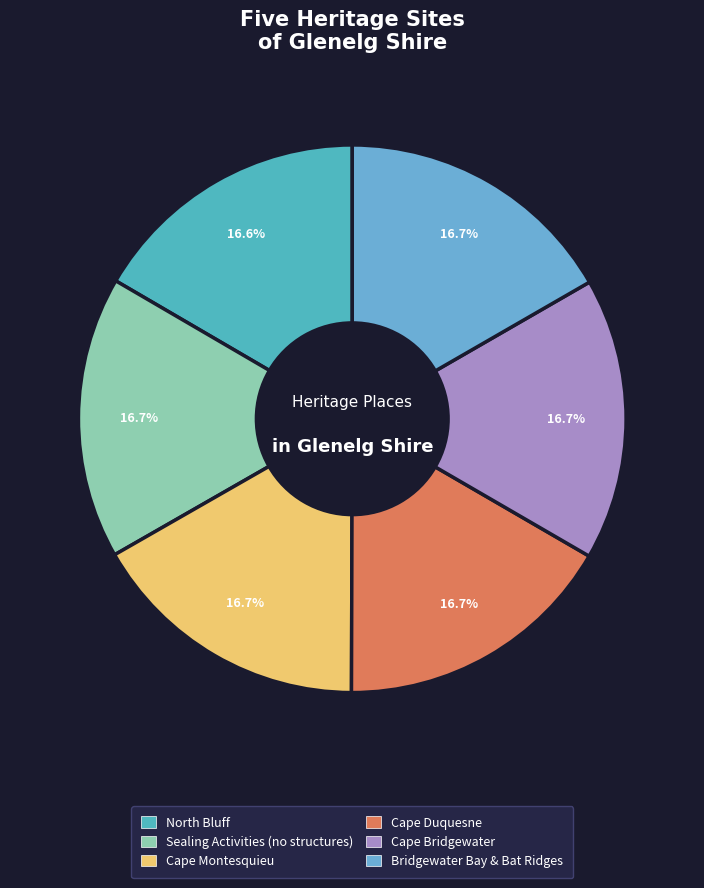

To the nearest percent, what is the combined percentage of Cape Duquesne and Cape Montesquieu?

33%